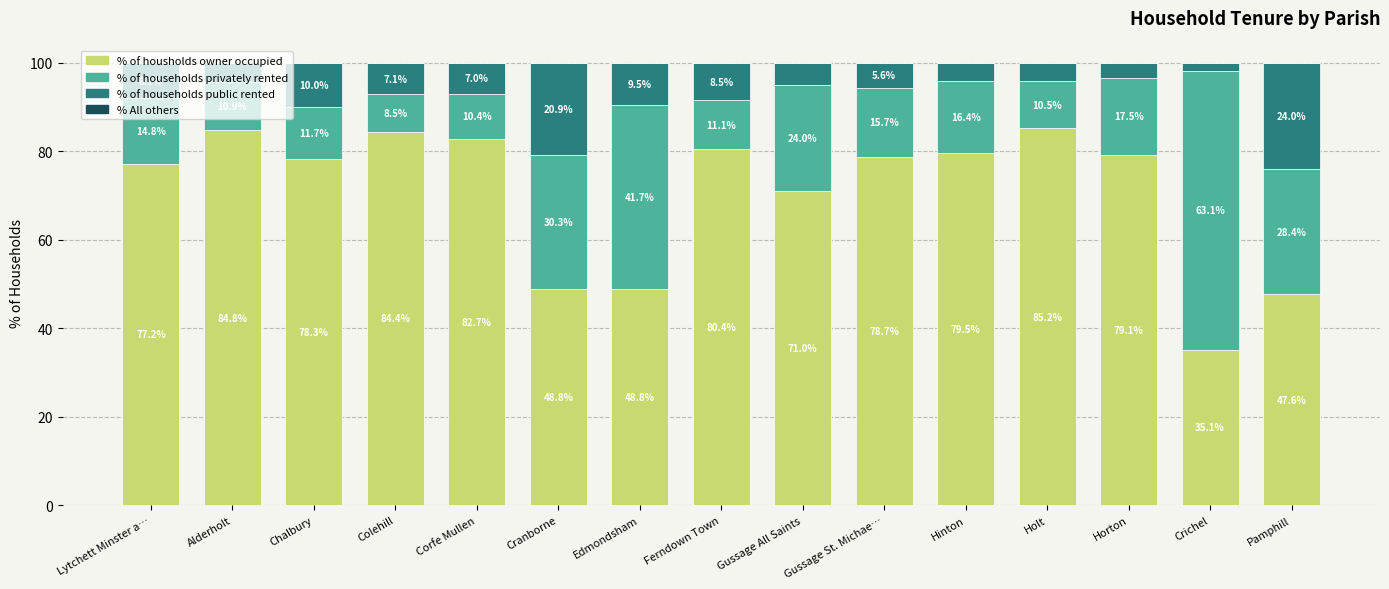

How many categories are shown in the chart?

15